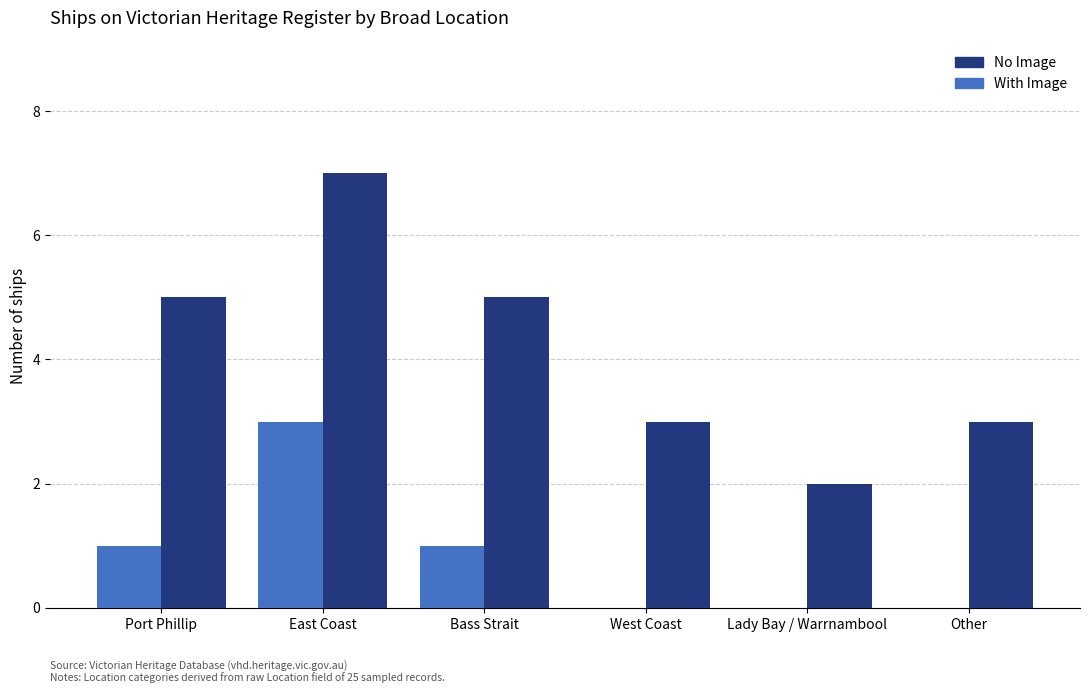

True or false: With Image has a value of 5 at East Coast.

False